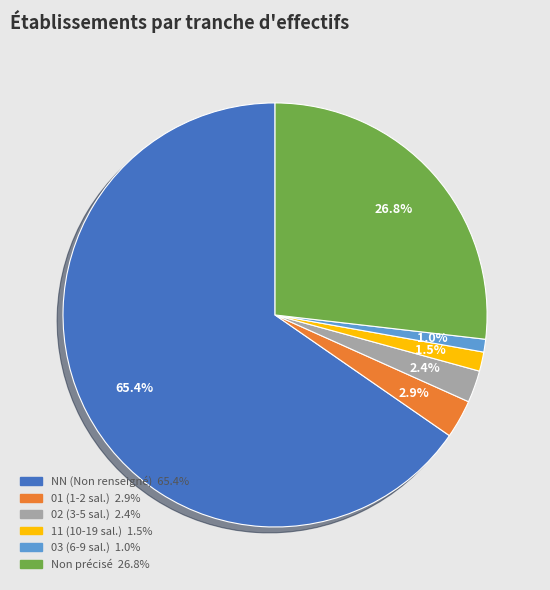

Is there a majority slice in this chart?

Yes